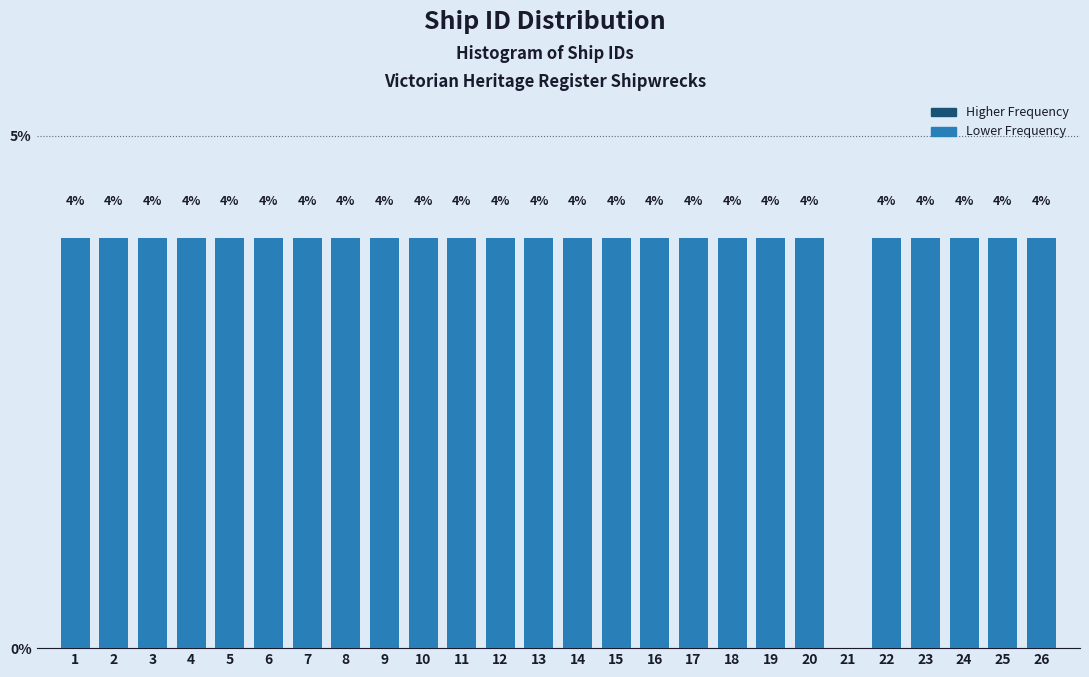

Reading left to right, extract all data points from this chart.

1=4	2=4	3=4	4=4	5=4	6=4	7=4	8=4	9=4	10=4	11=4	12=4	13=4	14=4	15=4	16=4	17=4	18=4	19=4	20=4	21=0	22=4	23=4	24=4	25=4	26=4